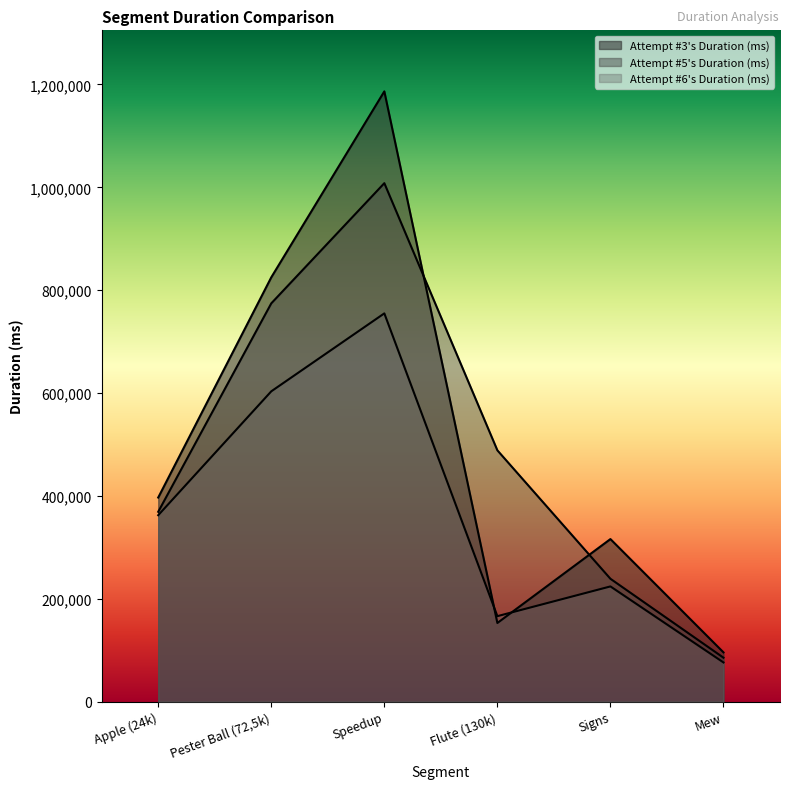

What is the lowest value of the Attempt #6's Duration (ms) series?

76340